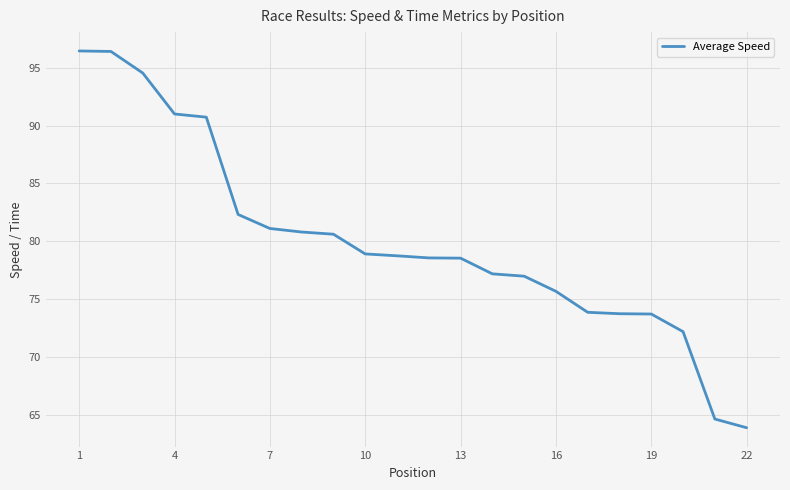

What is the difference between the maximum and minimum values?

32.6